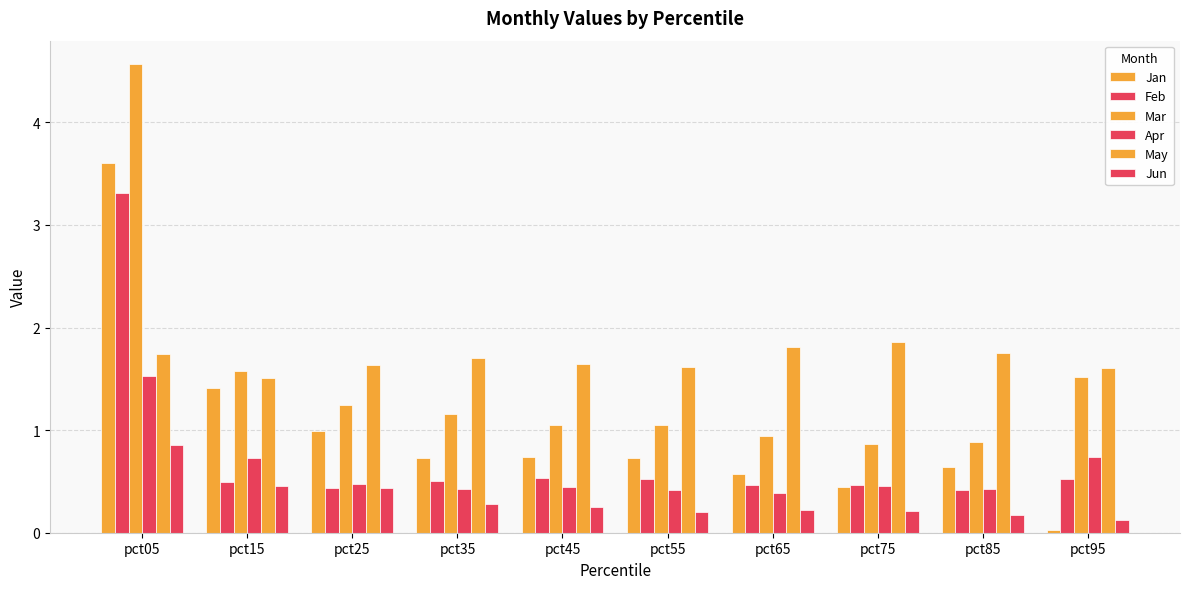

How many values in the Mar series exceed 1?

7